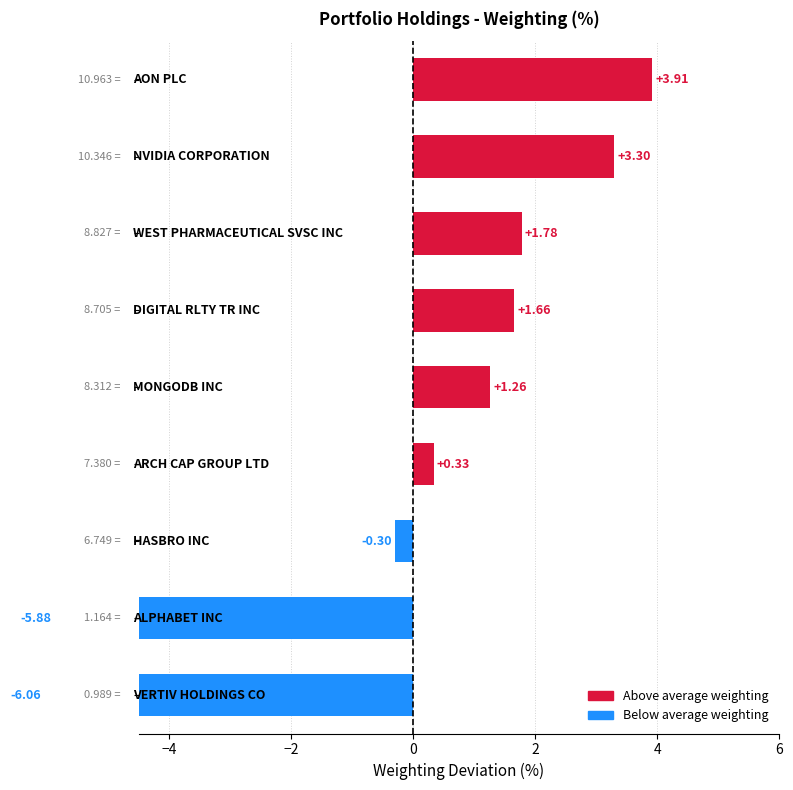

What is the sum of the values at ALPHABET INC and HASBRO INC?

-6.2